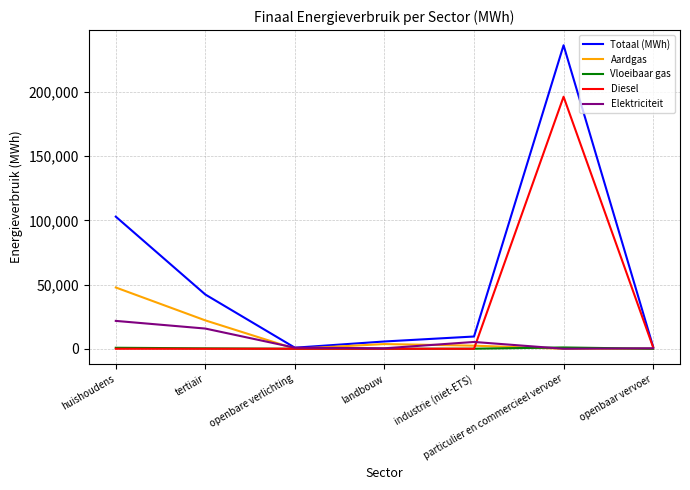

What is the sum of the Vloeibaar gas values at huishoudens and tertiair?

1105.8